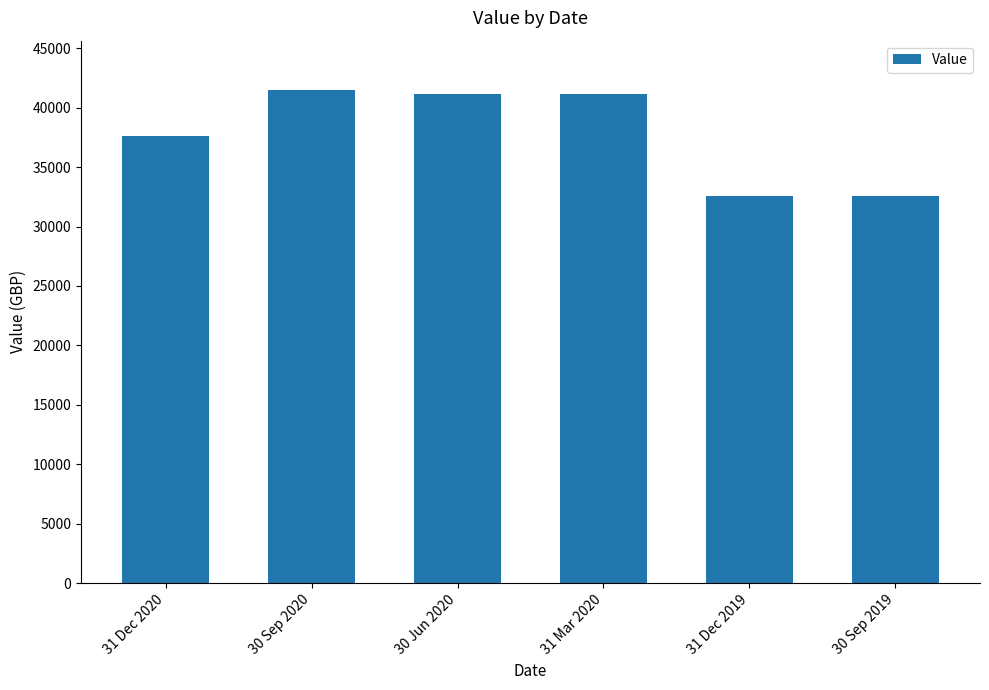

How many values are below 41150?

3